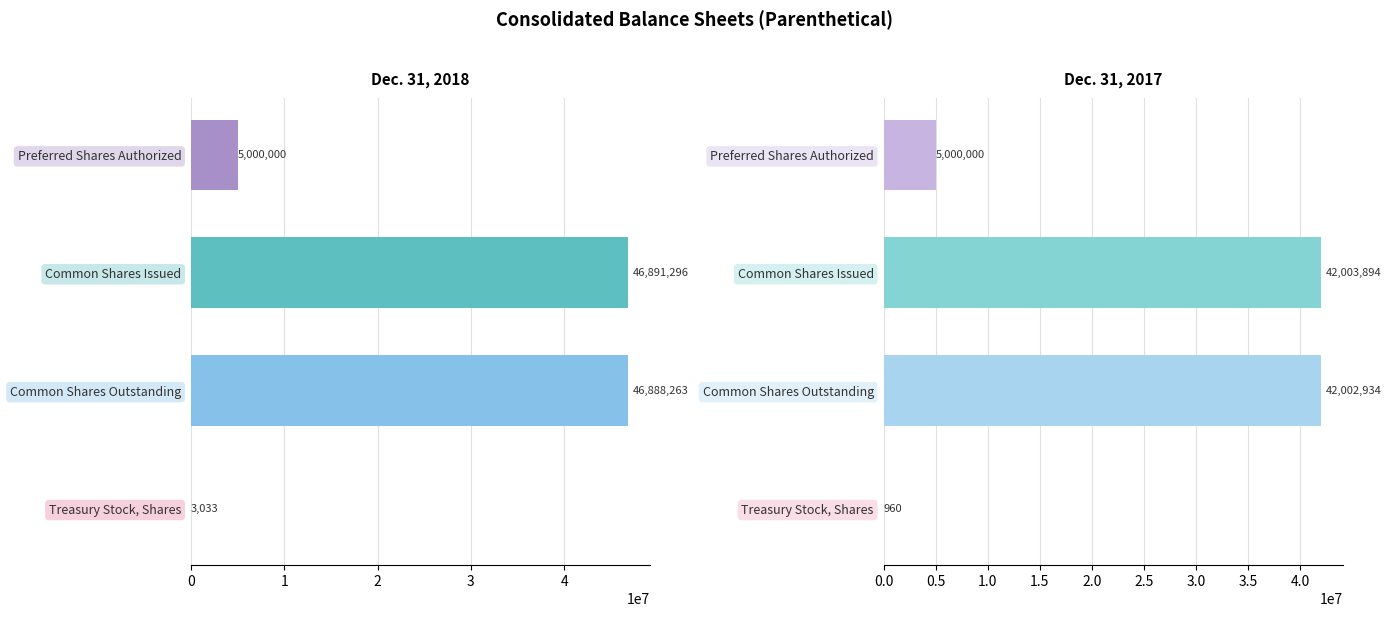

What is the minimum value for Dec. 31, 2017?

960